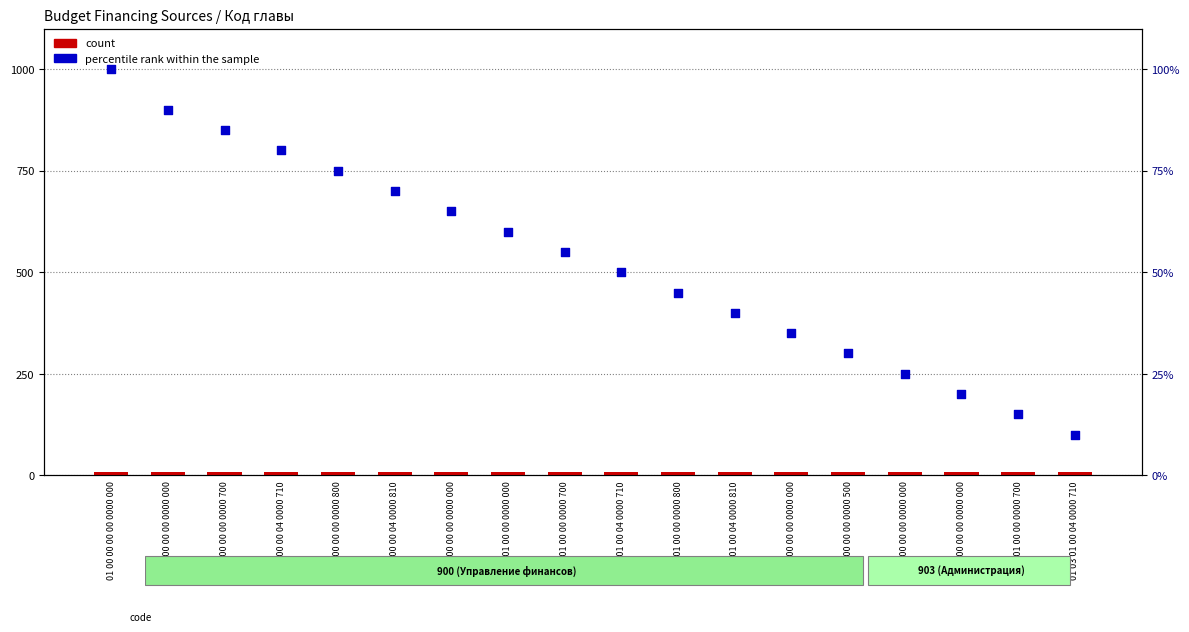

Which series contains the lowest Y value?

count